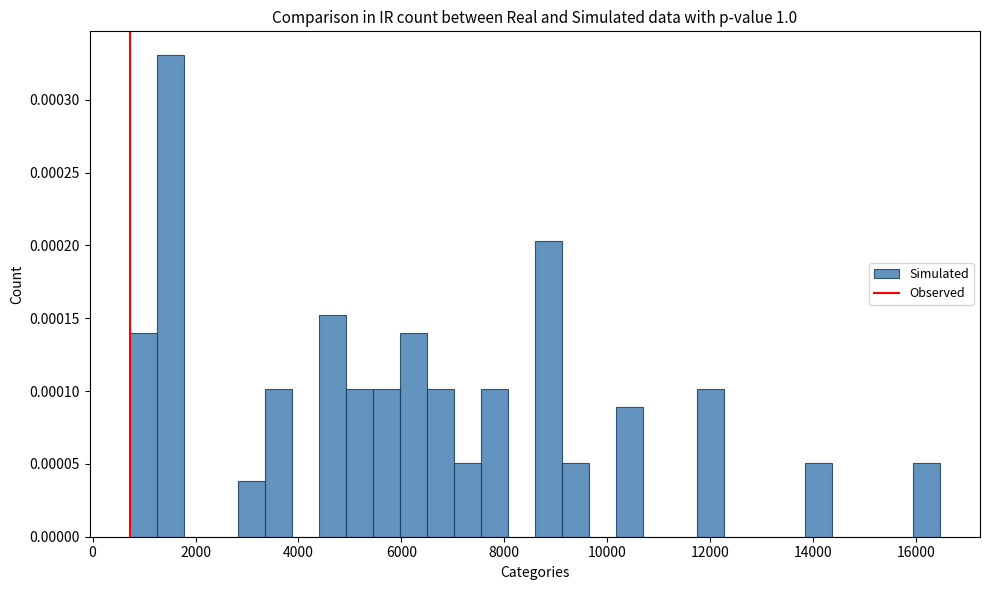

Around what value on the x-axis is the tallest bar? Give the approximate position of its centre, as read against the axis.

1600